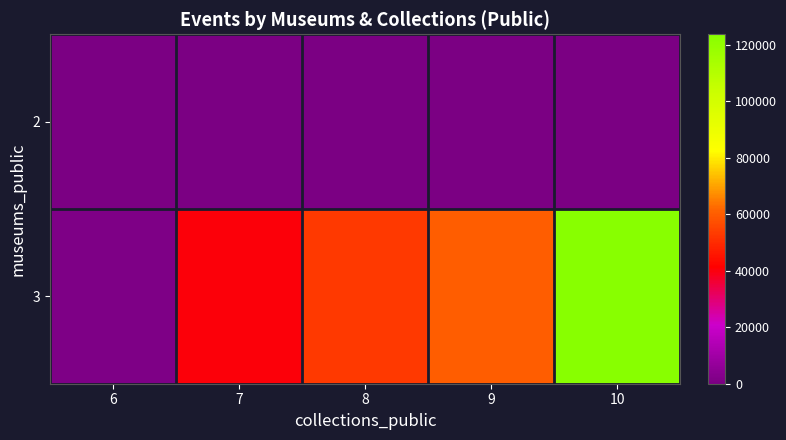

Rank the series by their average value, from lowest to highest.

2, 3